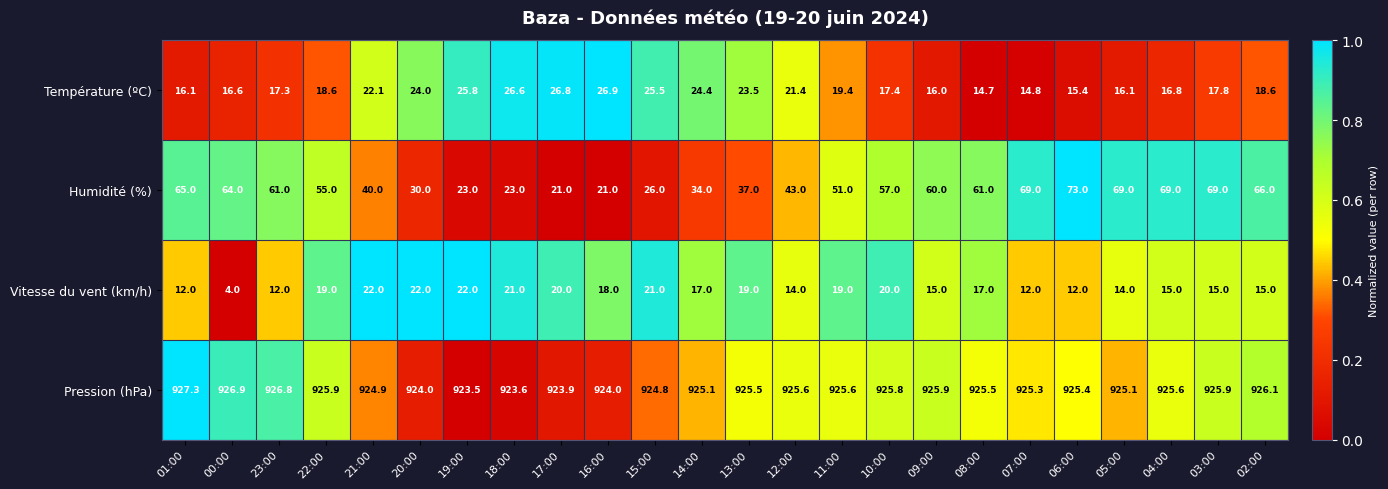

What is the total value across all series at 07:00?

1021.1